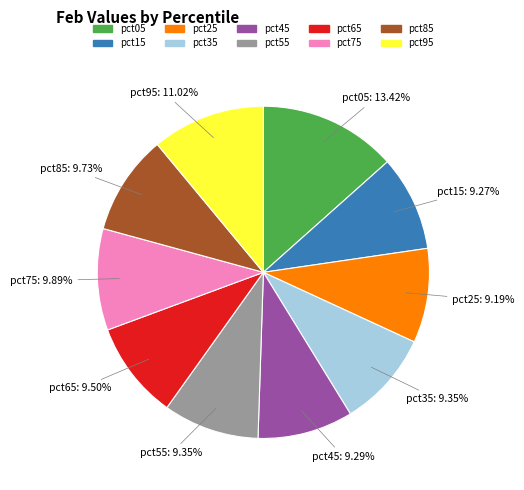

Do pct35 and pct65 together represent more than half of the pie?

No